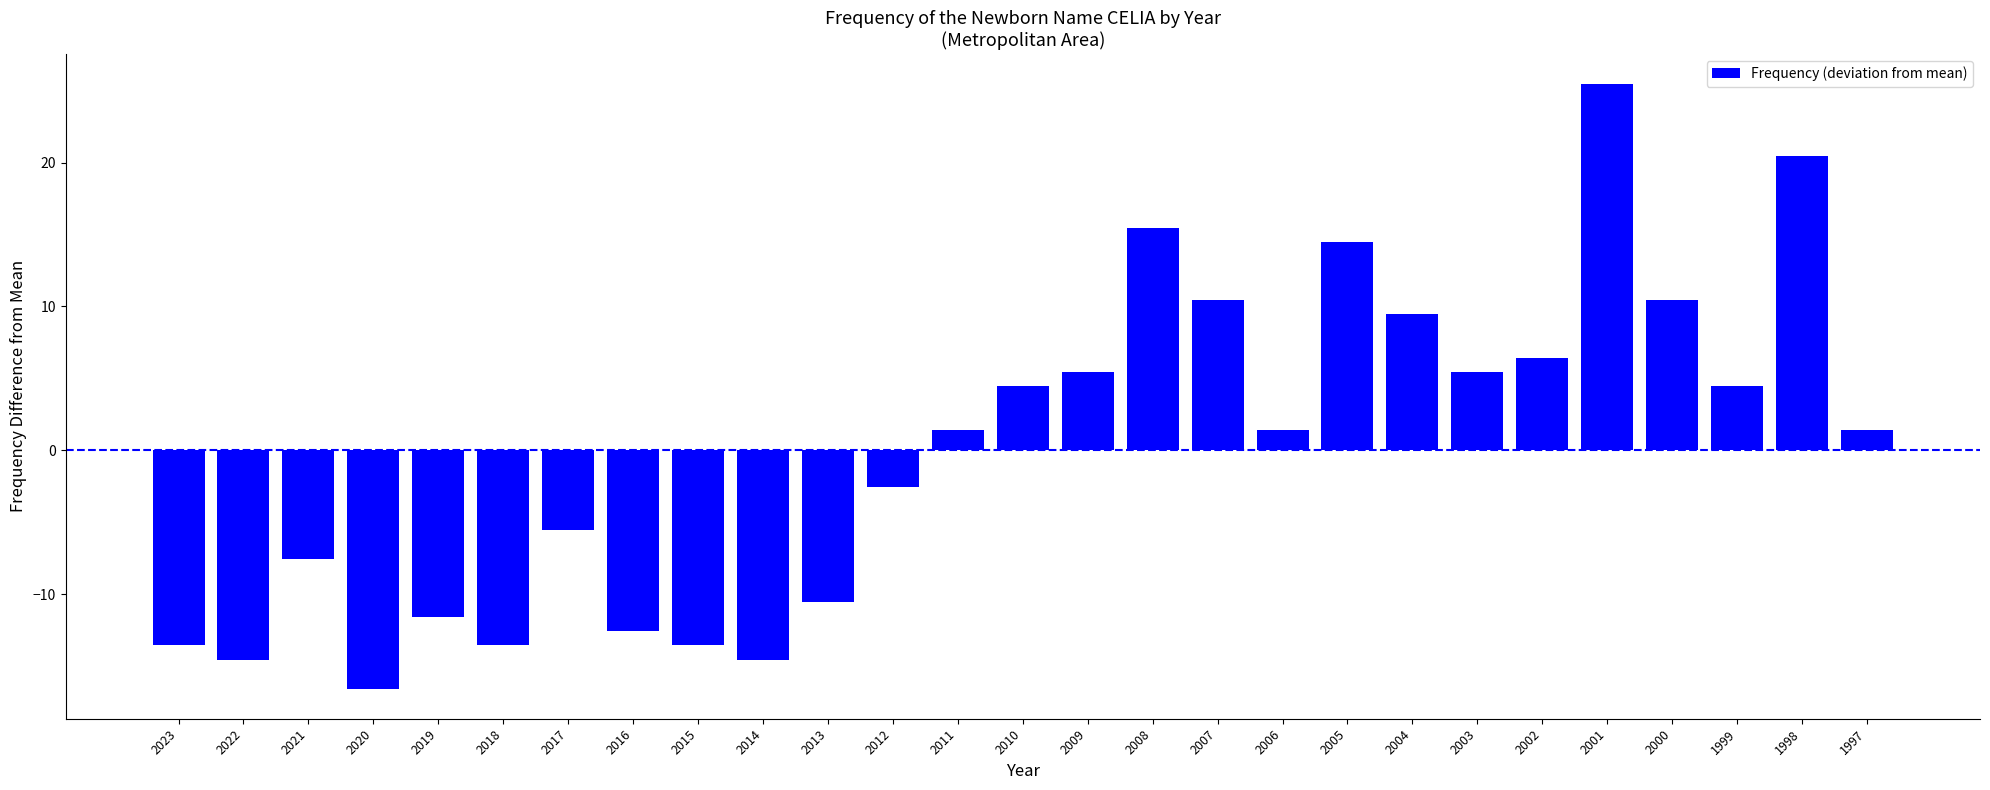

Is it true that the value at 1999 is 7.7?

False